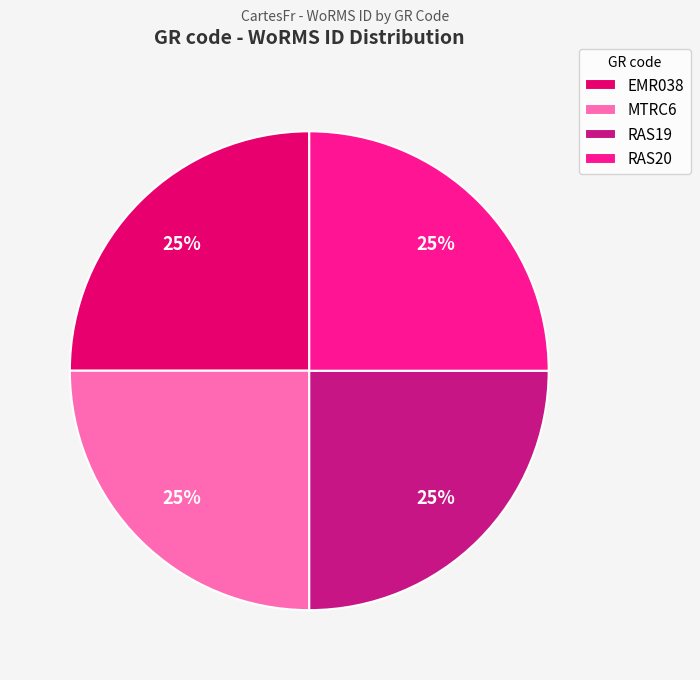

To the nearest percent, what is the average slice percentage?

25%